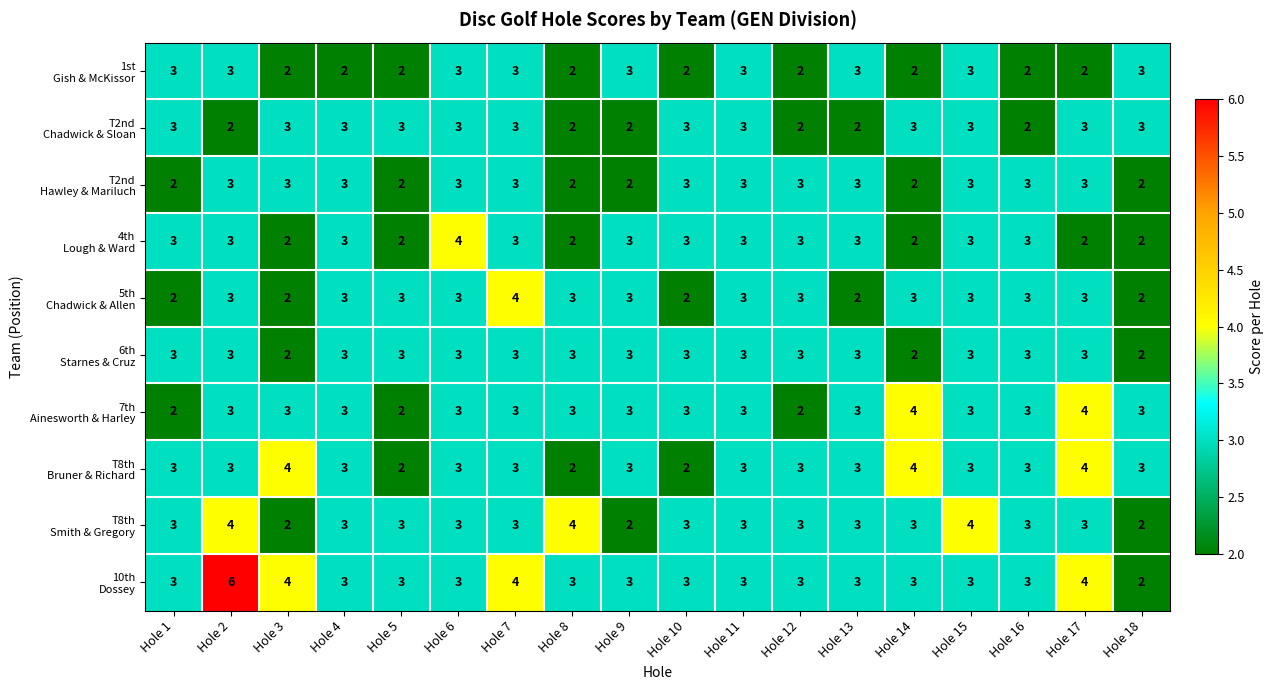

What is the total value across all series at Hole 15?

31